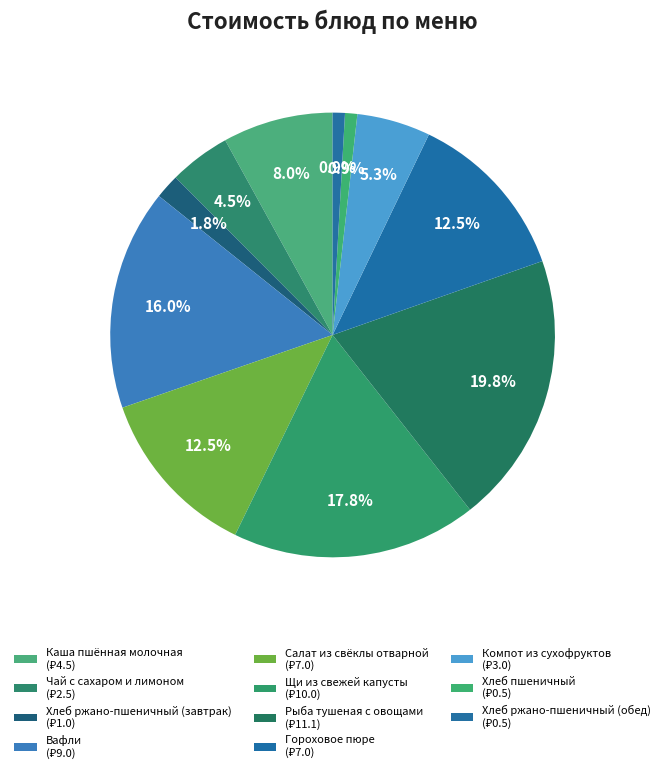

The Компот из сухофруктов slice represents 1% of the pie. True or false?

False